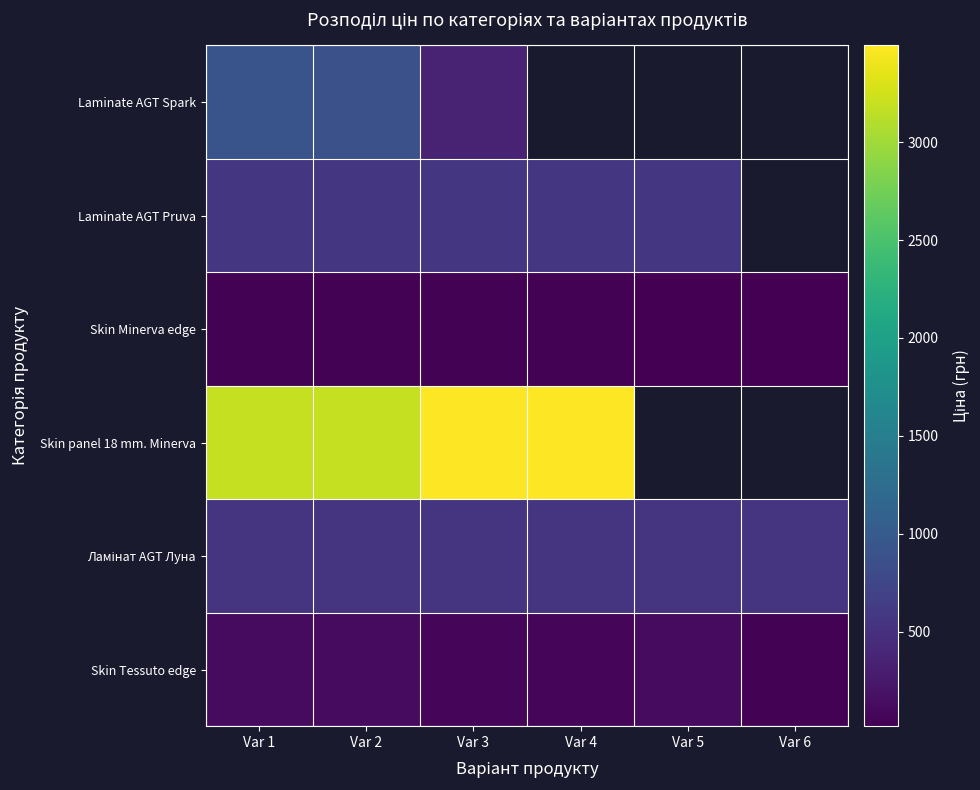

What is the difference between the highest and lowest values at Var 3?

3462.5